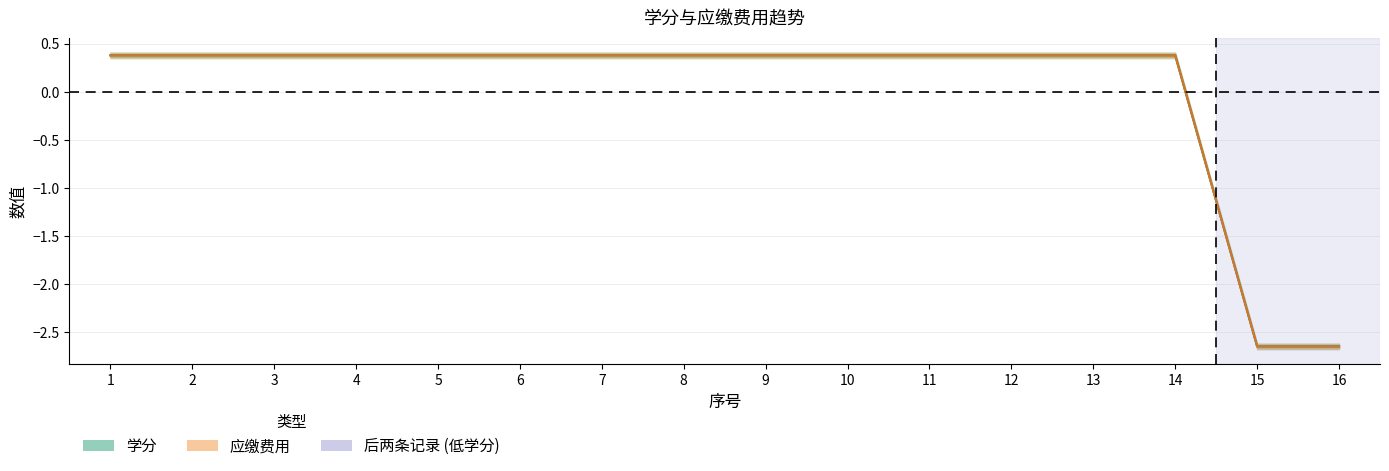

True or false: 应缴费用 and 学分 cross at least once.

True